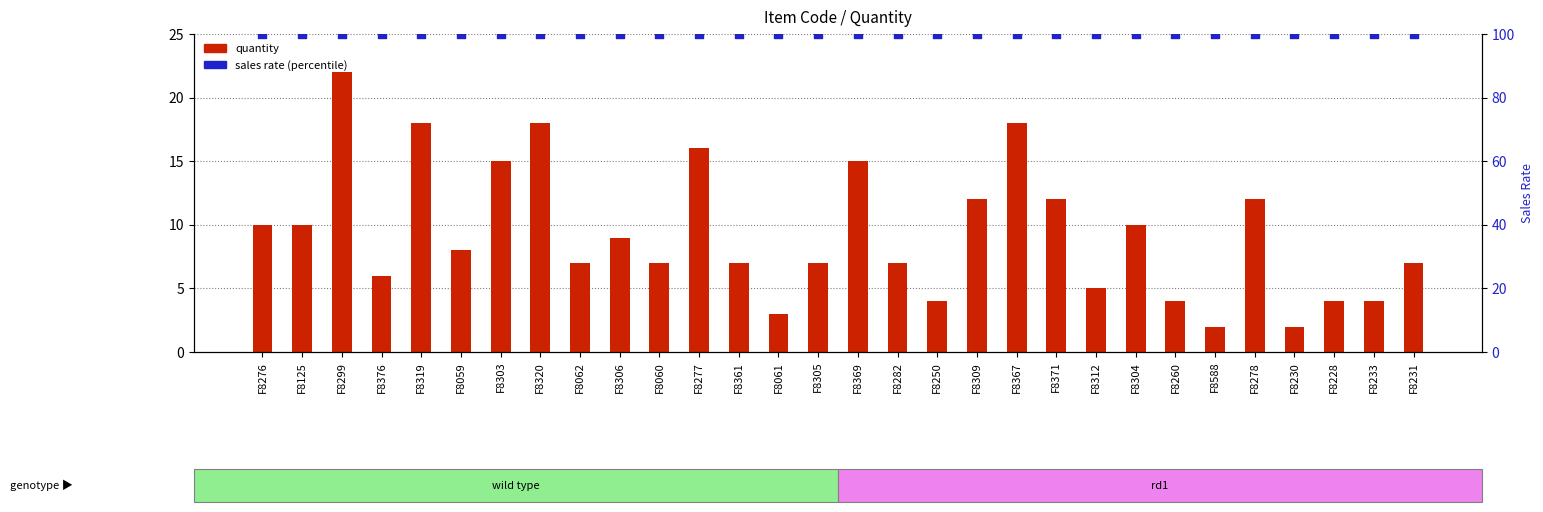

Is the value of Quantity at F8125 greater than the value of Sales Rate at F8231?

No